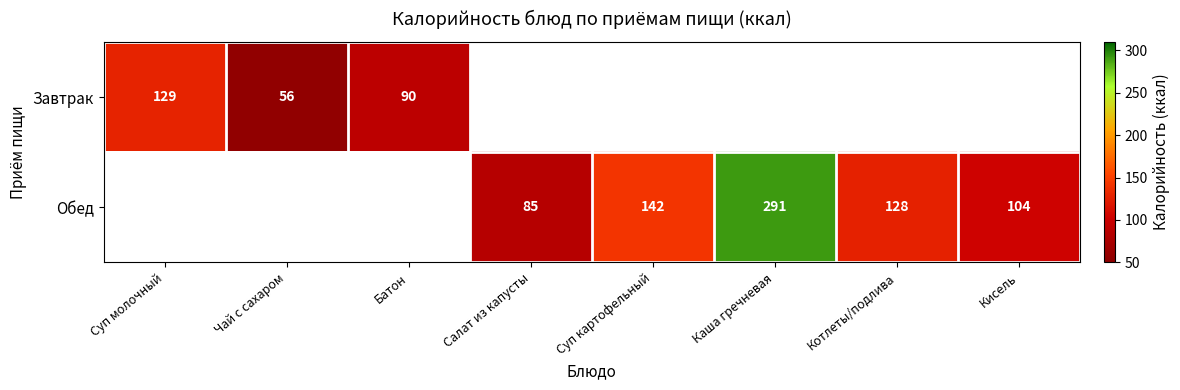

The Завтрак series shows 137 at Батон. True or false?

False